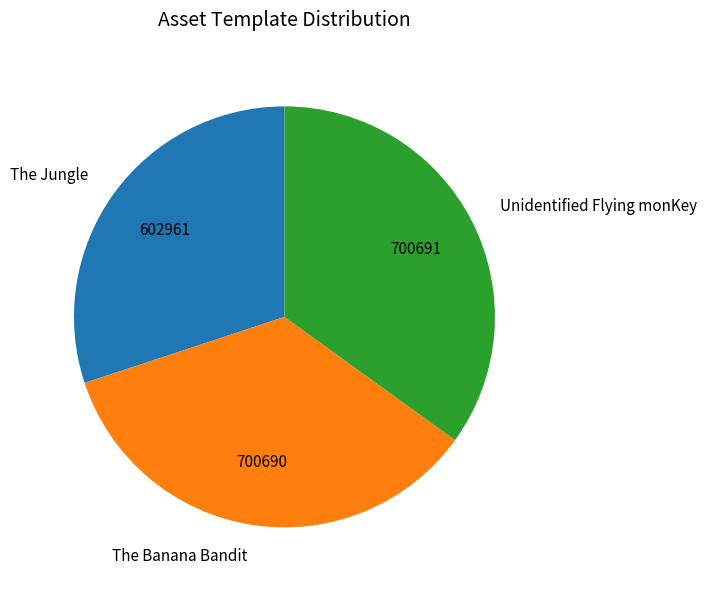

Count the number of slices in the pie.

3